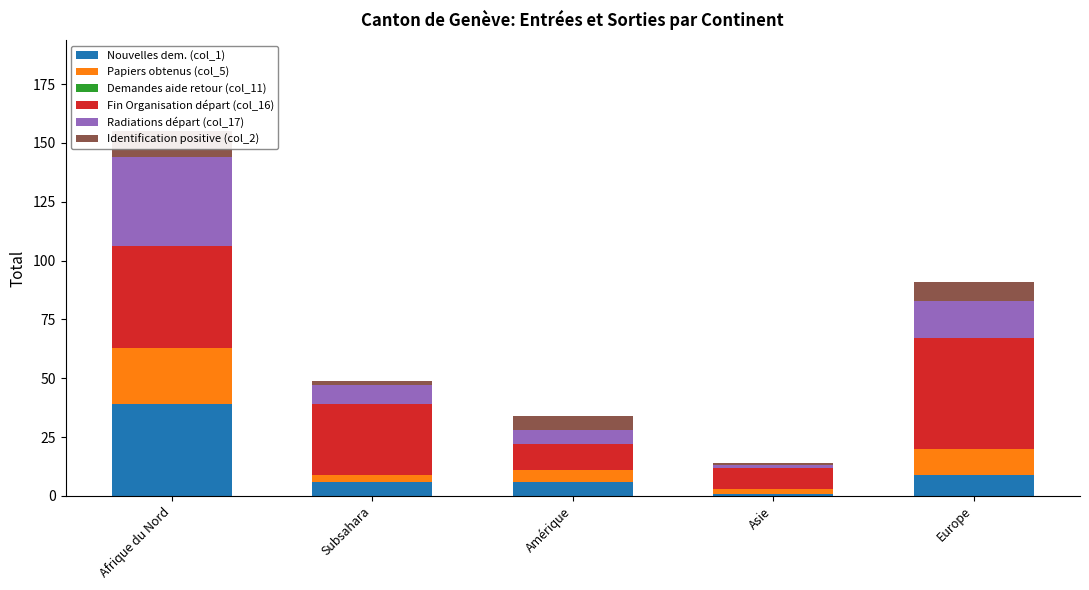

How many values in the Papiers obtenus (col_5) series are below 5?

2